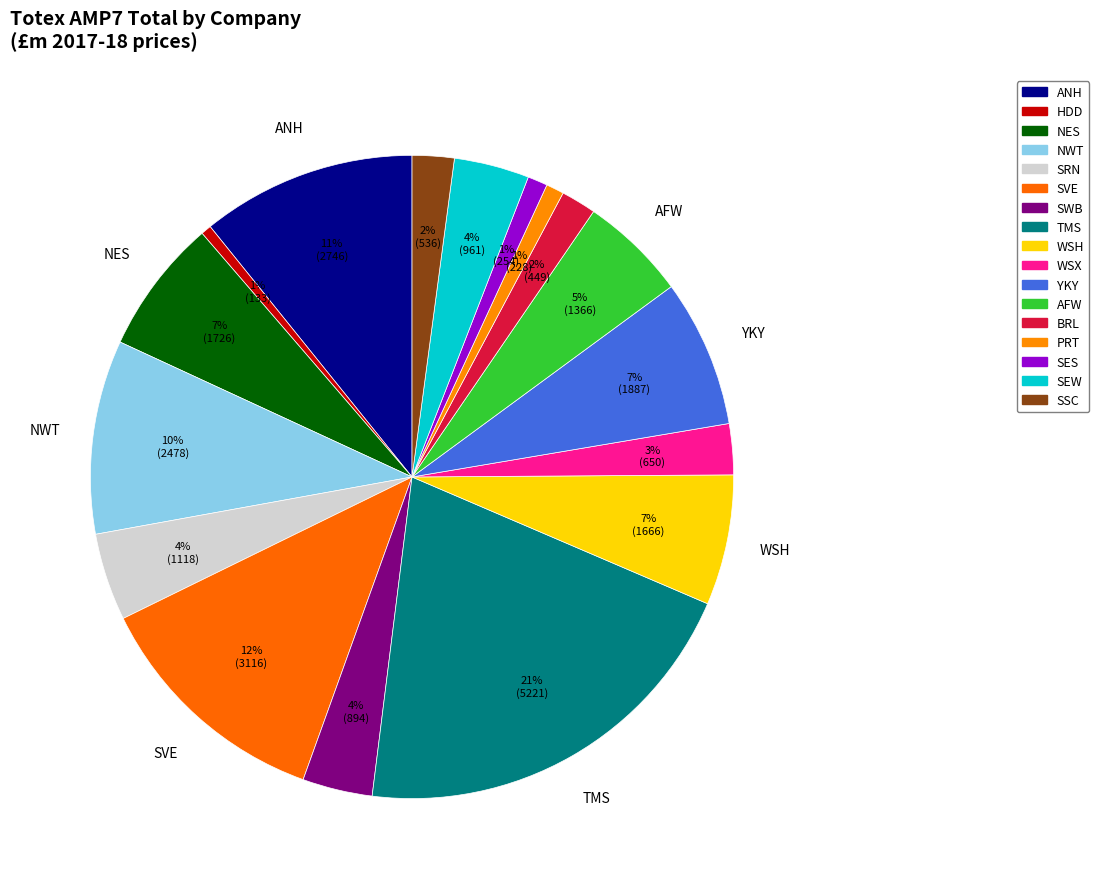

Does SWB represent more than half of the total?

No